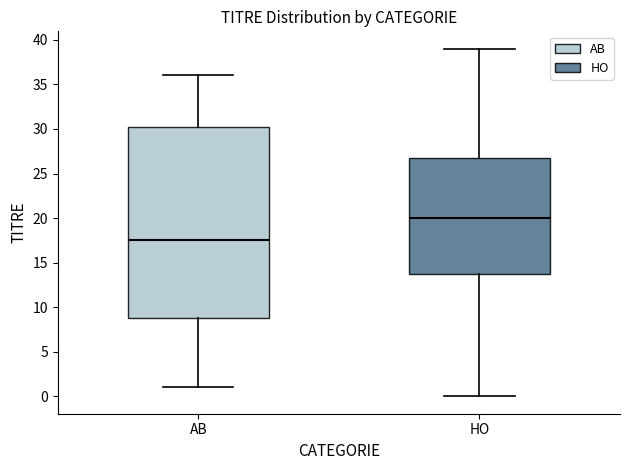

Reading left to right, transcribe this box plot: for each box, give where its median line is, the range the box spans, and where its two whiskers end, as read against the y-axis. The values are not printed on the chart, so give them approximately, as read against the axis.

AB: median 17.5, box 9.0 to 30.5, whiskers 1.0 to 36.0
HO: median 20.0, box 14.0 to 27.0, whiskers 0.0 to 39.0